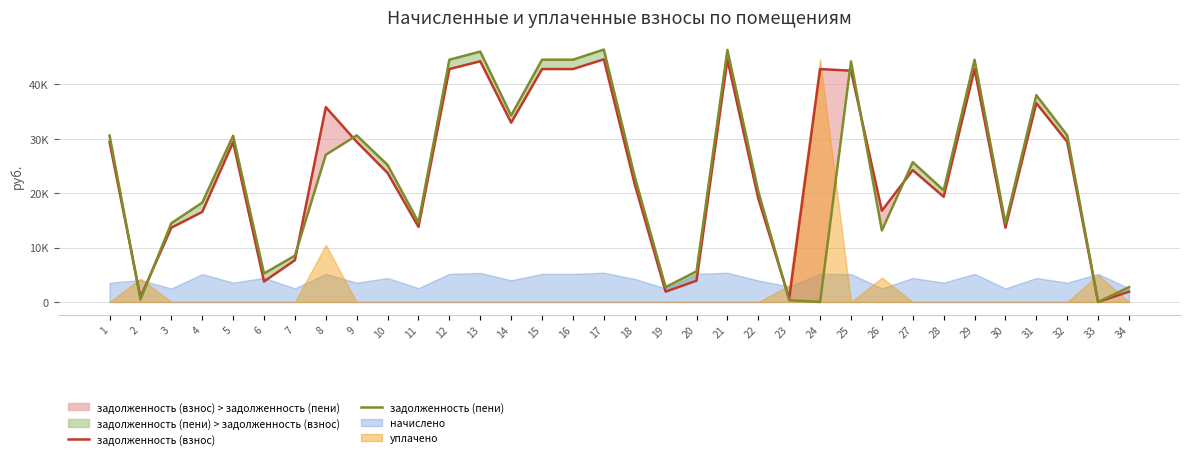

After their last crossing, which series has the higher values: задолженность (пени) or задолженность (взнос)?

задолженность (пени)